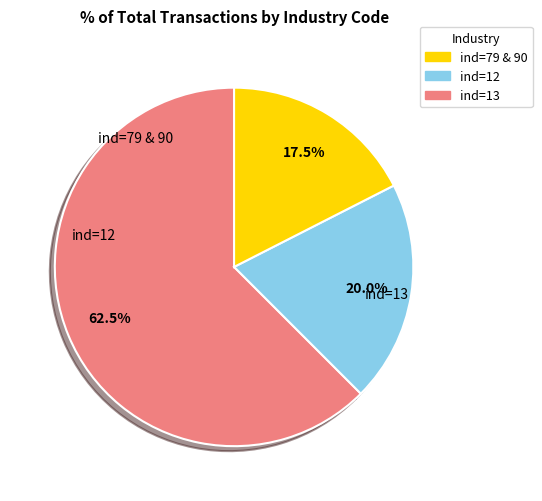

Is there any slice that represents more than half of the pie?

Yes